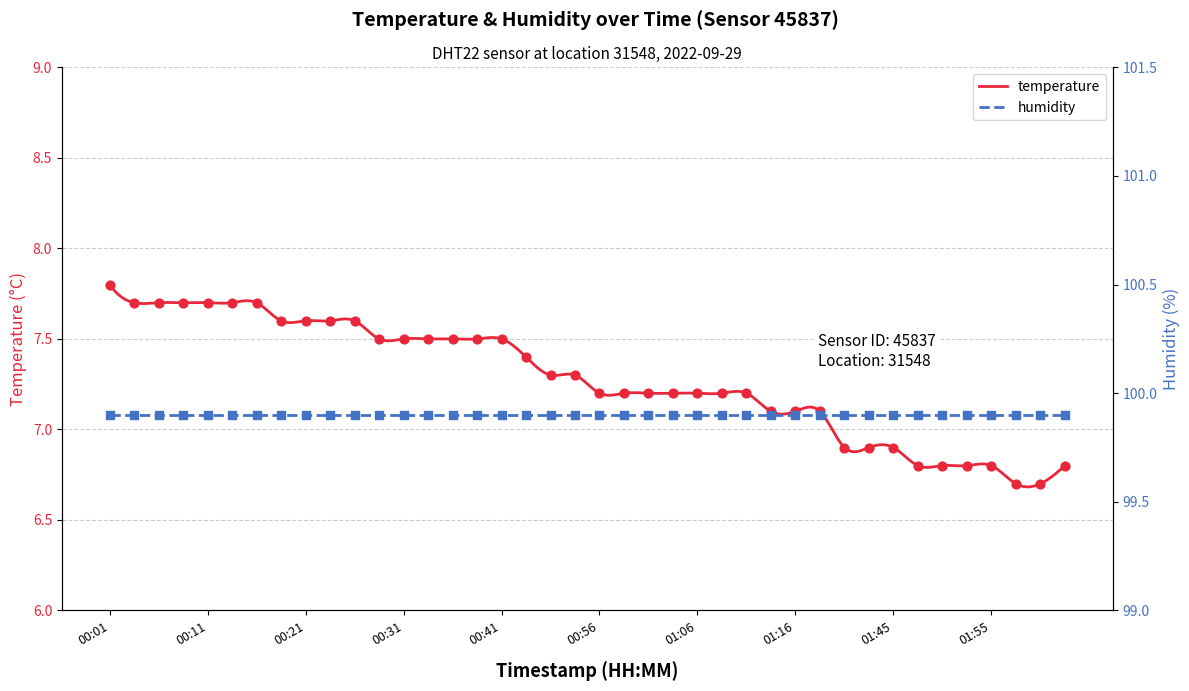

Between 01:04 and 00:41, which is larger?

00:41